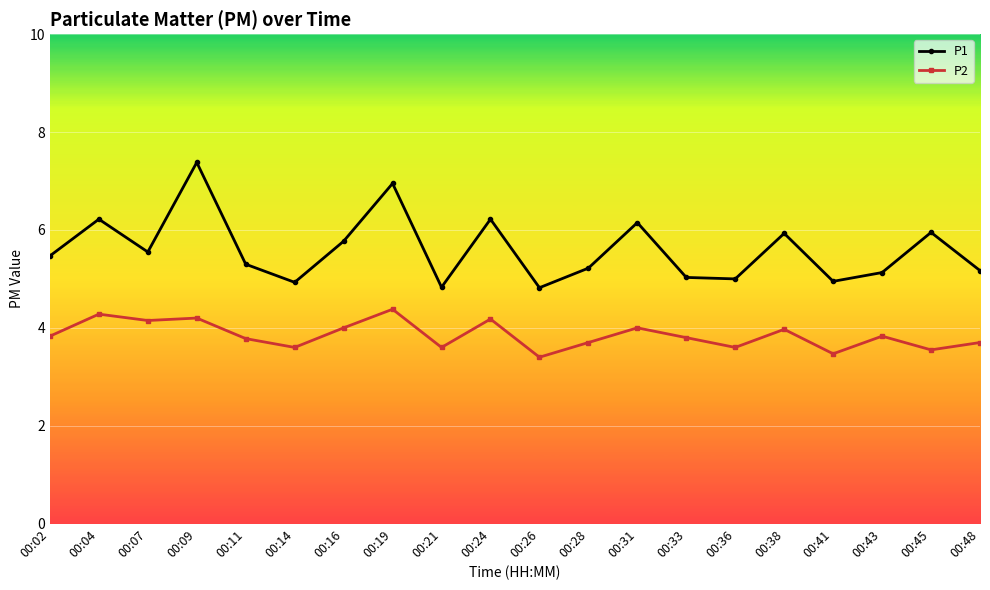

What is the value of the P1 point at the 17th from the left?

5.0